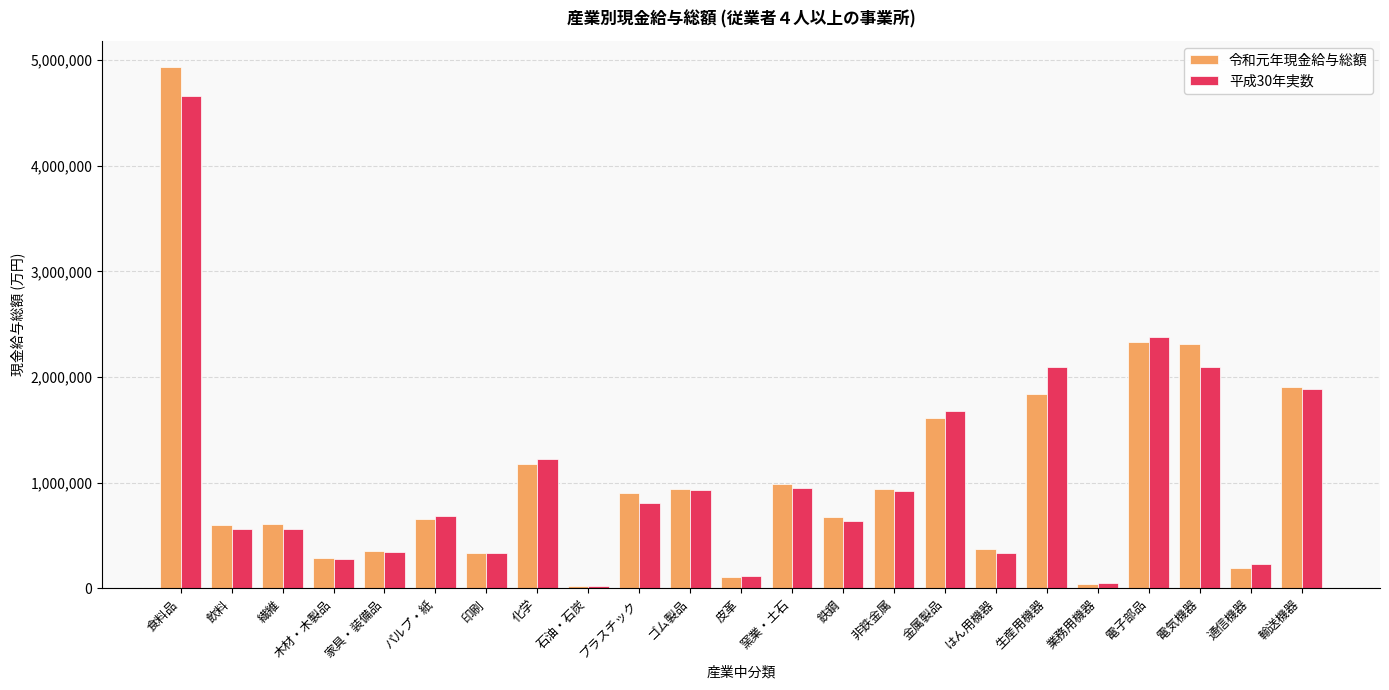

Which series has the largest range (max minus min)?

令和元年現金給与総額